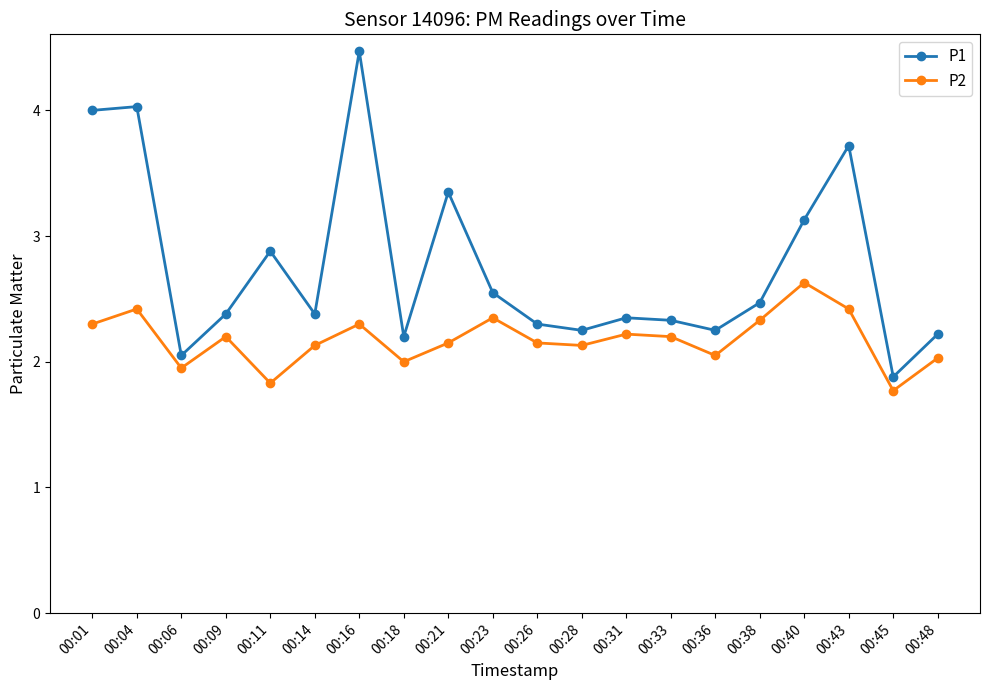

True or false: P2 has more than 1 interior local peaks.

True